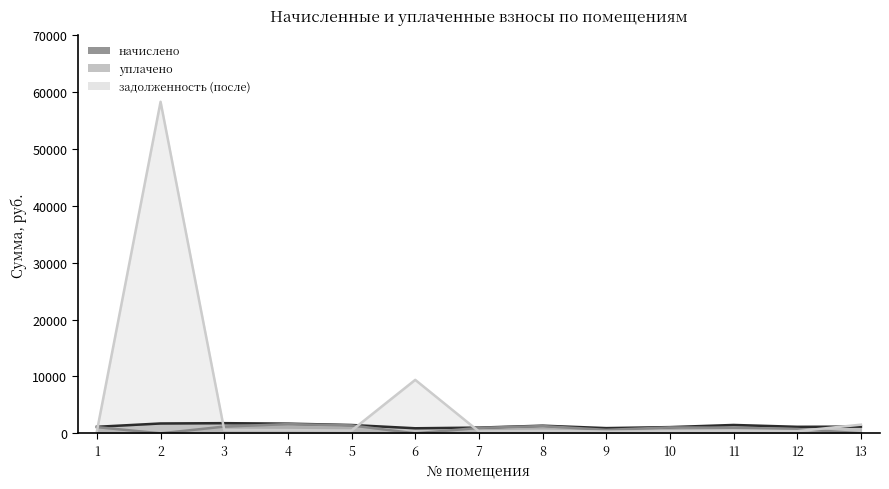

How many interior local valleys does the уплачено series have?

3